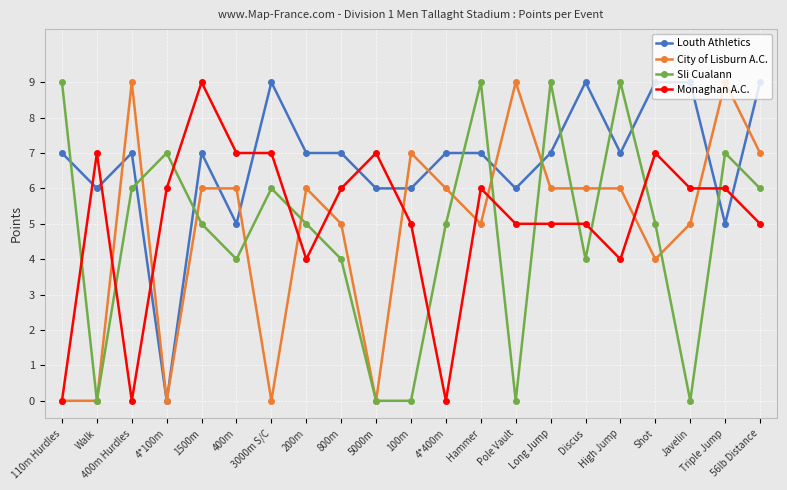

What is the sum of the City of Lisburn A.C. values at 1500m and 110m Hurdles?

6